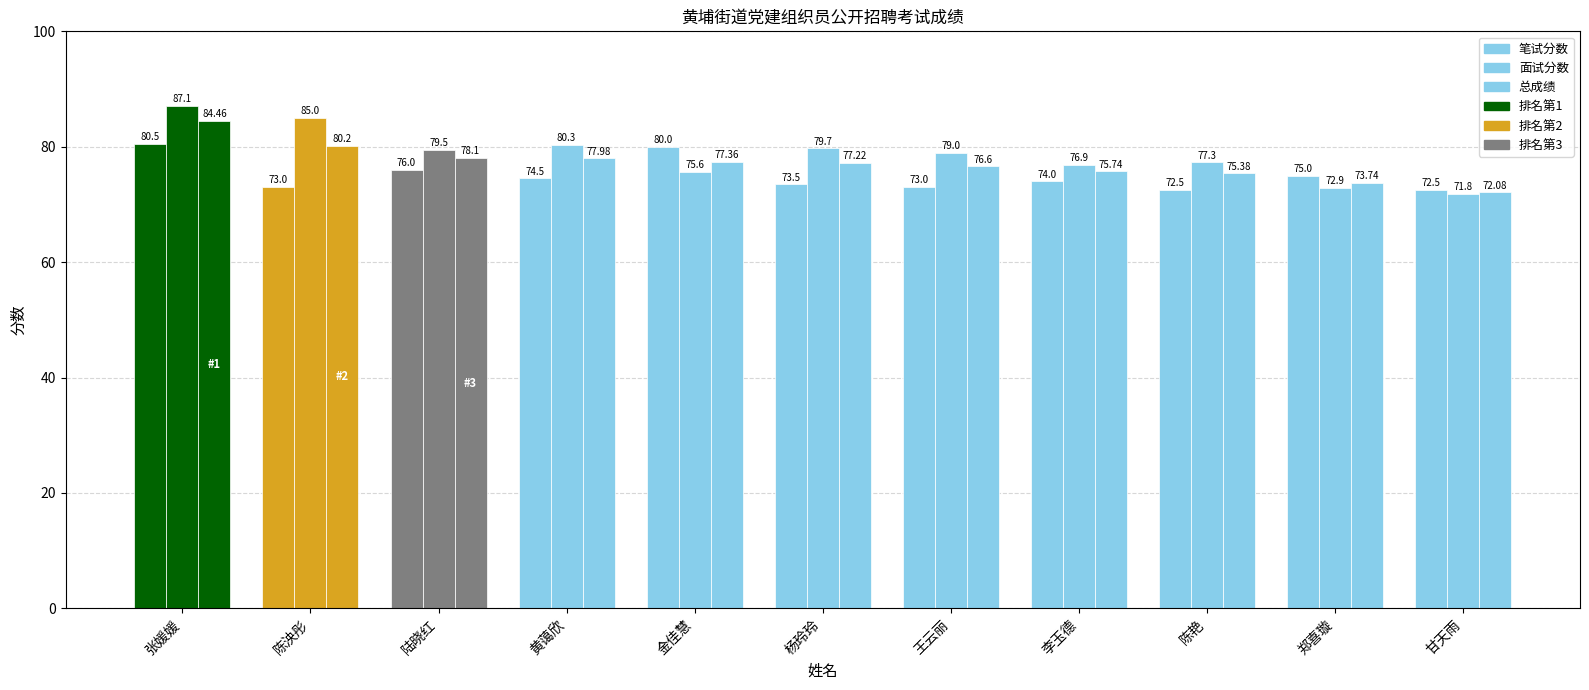

Reading left to right, list all the values displayed in this chart.

笔试分数: 张媛媛=80.5	陈泱彤=73.0	陆晓红=76.0	黄蔼欣=74.5	金佳慧=80.0	杨玲玲=73.5	王云丽=73.0	李玉德=74.0	陈艳=72.5	郑喜璇=75.0	甘天雨=72.5
面试分数: 张媛媛=87.1	陈泱彤=85.0	陆晓红=79.5	黄蔼欣=80.3	金佳慧=75.6	杨玲玲=79.7	王云丽=79.0	李玉德=76.9	陈艳=77.3	郑喜璇=72.9	甘天雨=71.8
总成绩: 张媛媛=84.5	陈泱彤=80.2	陆晓红=78.1	黄蔼欣=78.0	金佳慧=77.4	杨玲玲=77.2	王云丽=76.6	李玉德=75.7	陈艳=75.4	郑喜璇=73.7	甘天雨=72.1